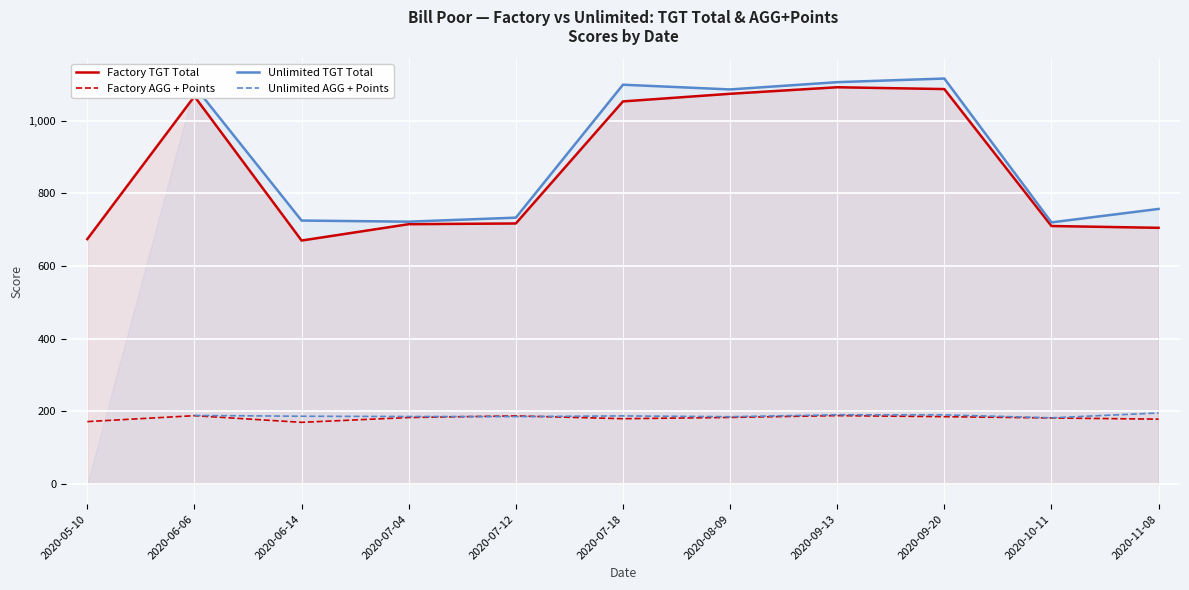

Count the Unlimited AGG + Points values in the range 185 to 190.

7